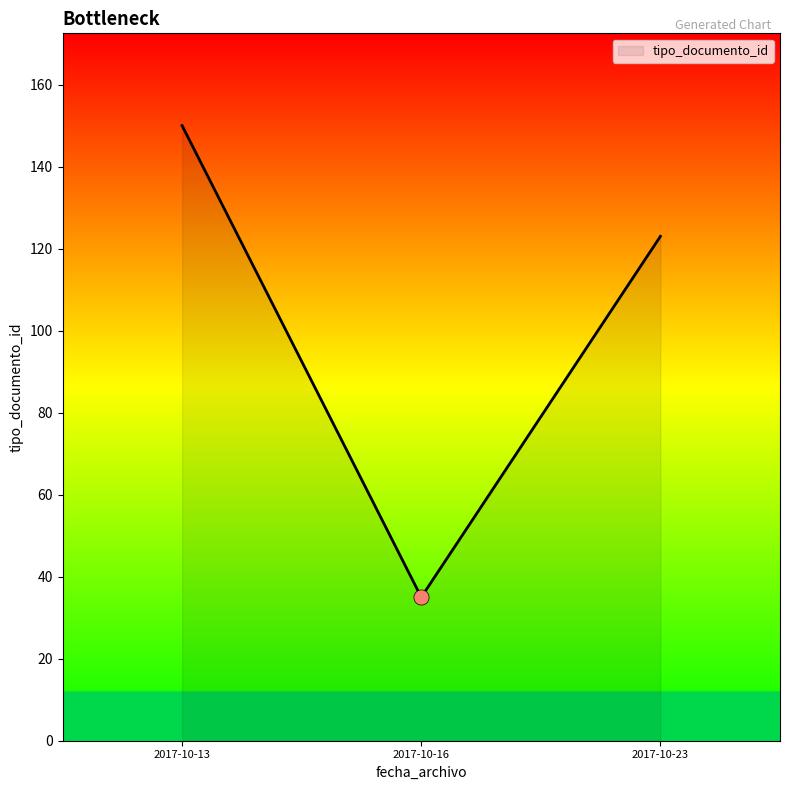

What is the change in value from 2017-10-16 to 2017-10-23?

+88